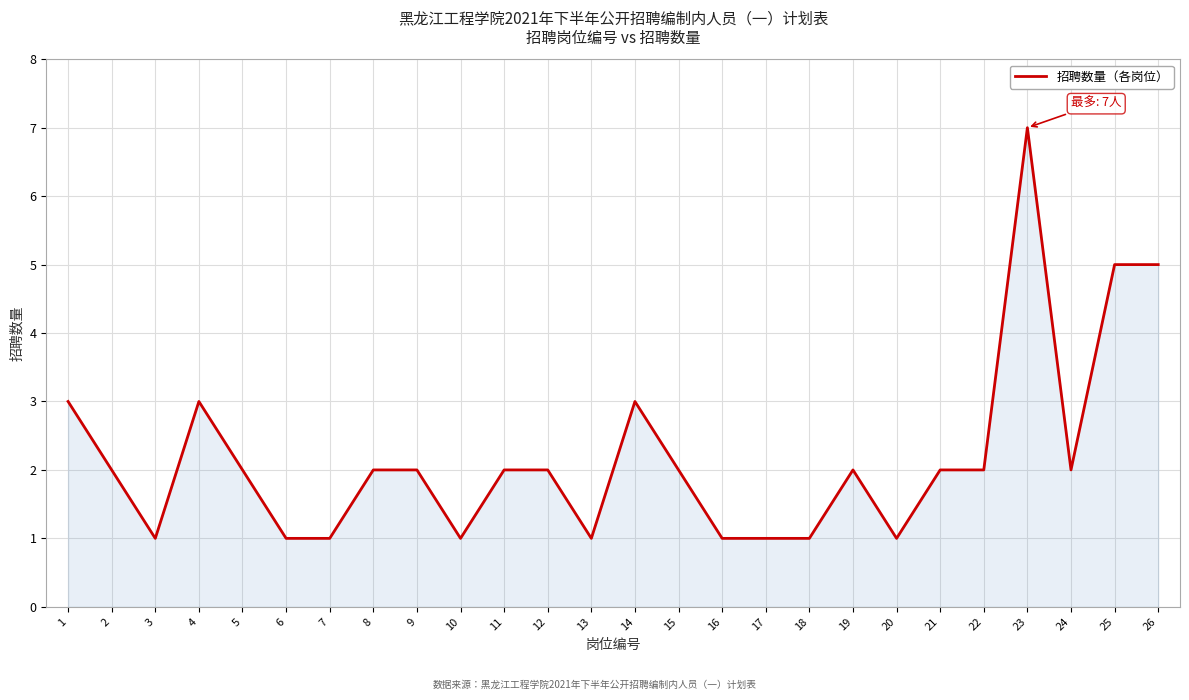

Is it true that the value at 17 is 1?

True